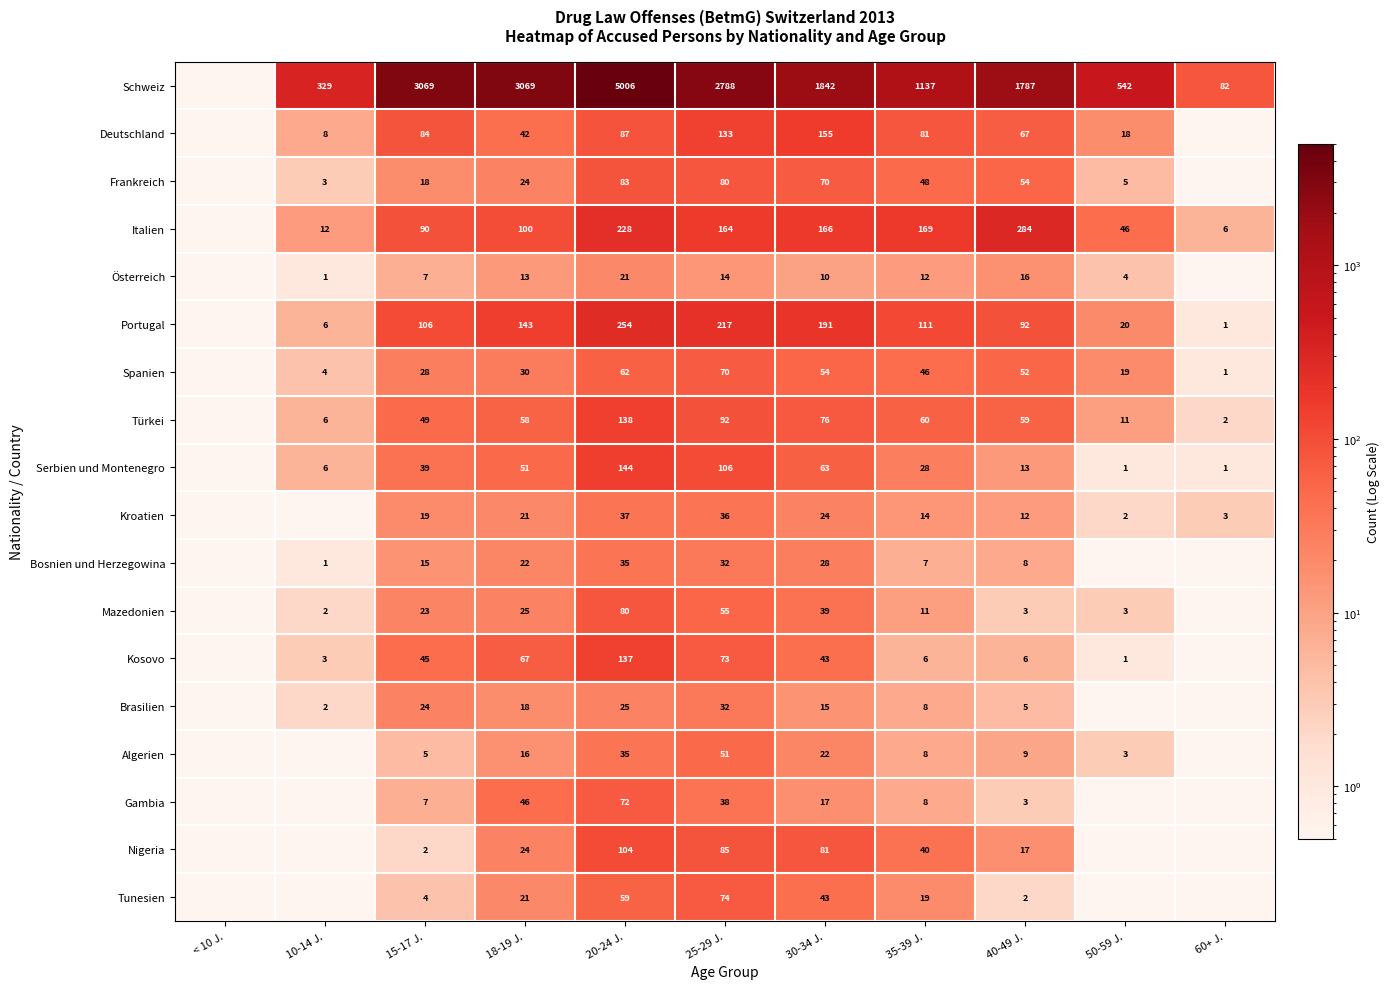

What is the difference between the highest and lowest values at 30-34 J.?

1832.0